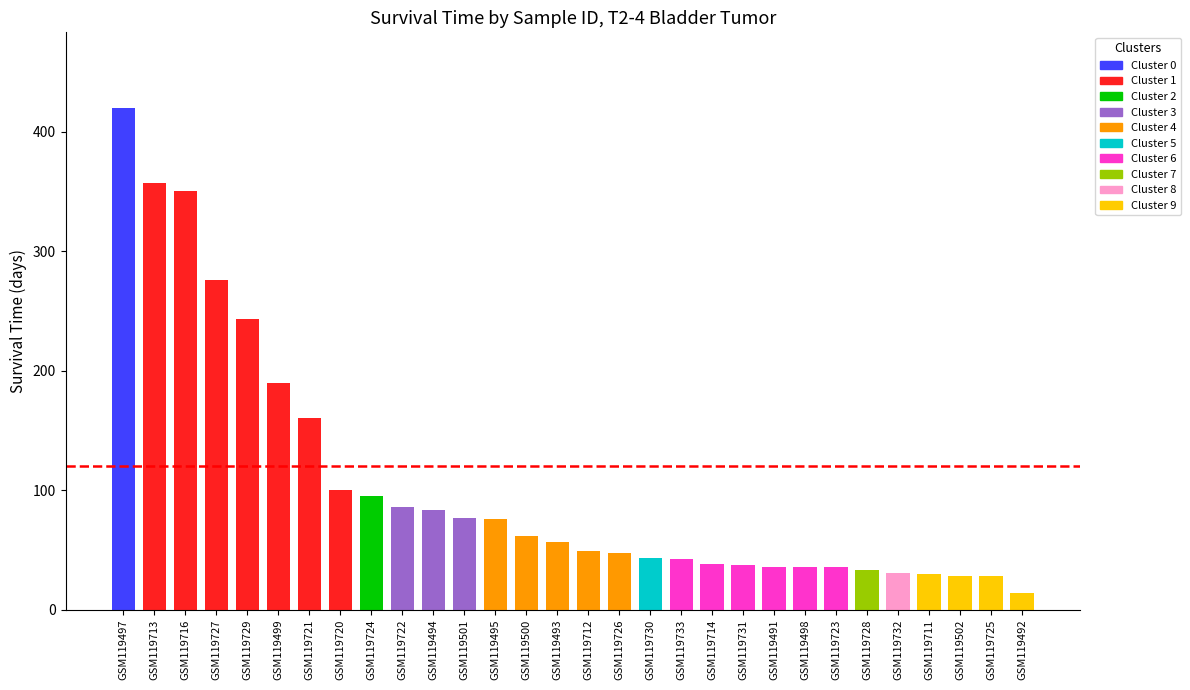

What is the difference between the maximum and second lowest values?

392